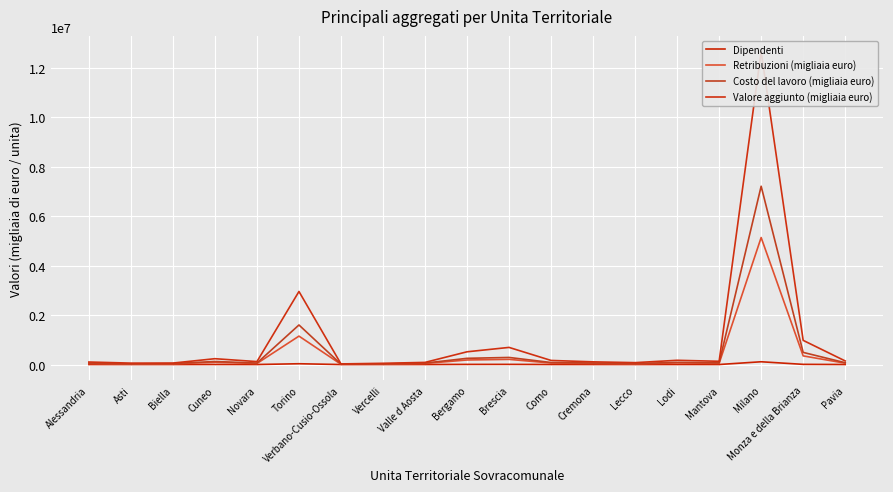

Where is the first local maximum for Costo del lavoro (migliaia euro)?

Cuneo